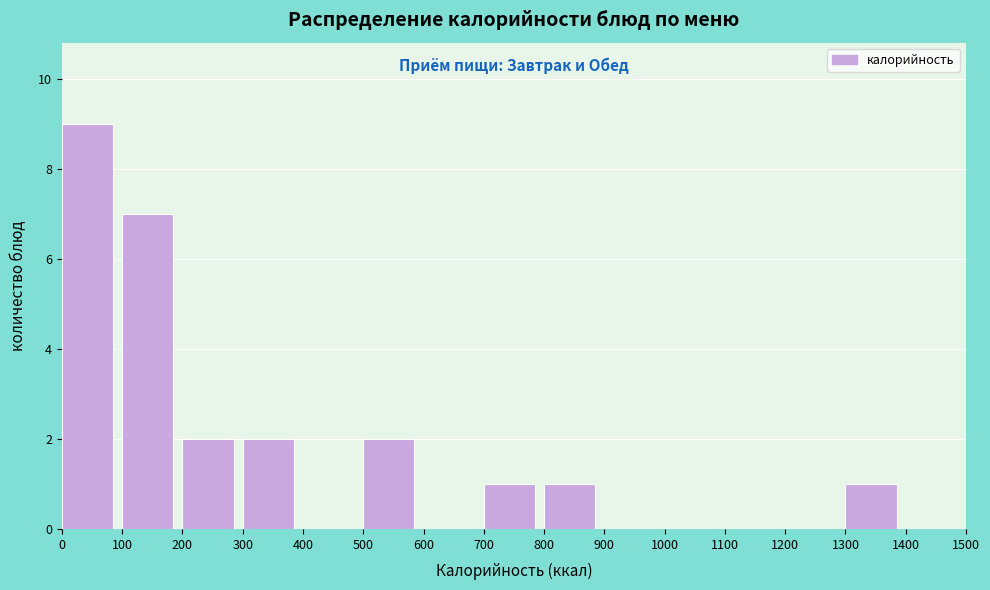

Reading left to right, transcribe this chart: for each bar, give the range it covers on the x-axis and its height. The values are not printed on the chart, so give them approximately, as read against the axis.

0 to 100: 9
100 to 200: 7
200 to 300: 2
300 to 400: 2
400 to 500: 0
500 to 600: 2
600 to 700: 0
700 to 800: 1
800 to 900: 1
900 to 1000: 0
1000 to 1100: 0
1100 to 1200: 0
1200 to 1300: 0
1300 to 1400: 1
1400 to 1500: 0